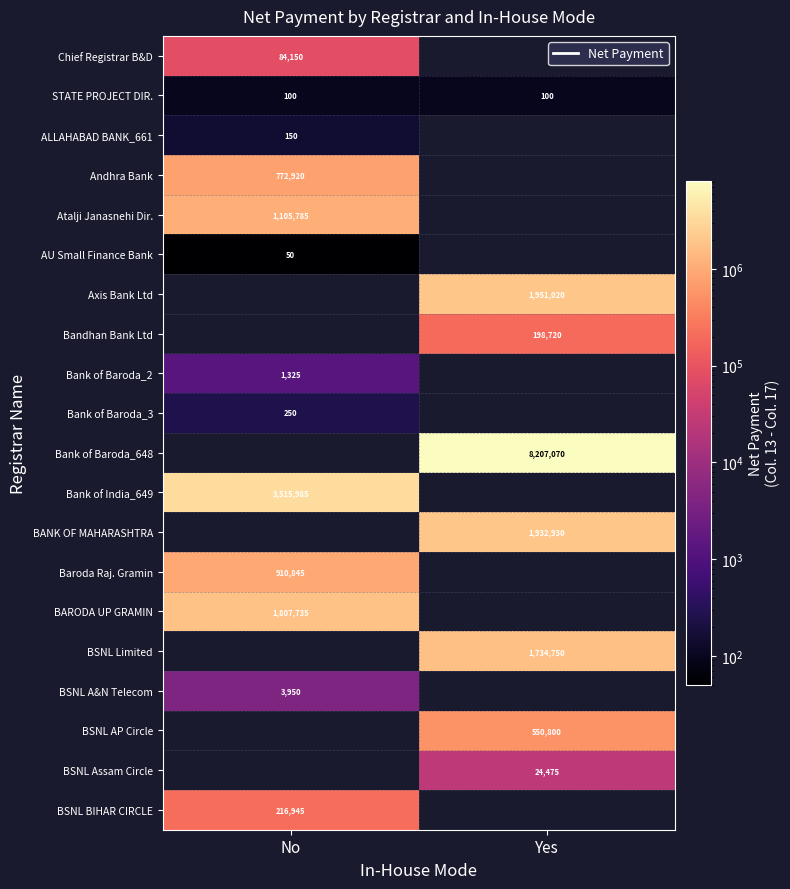

Between No and Yes, which is larger?

Yes